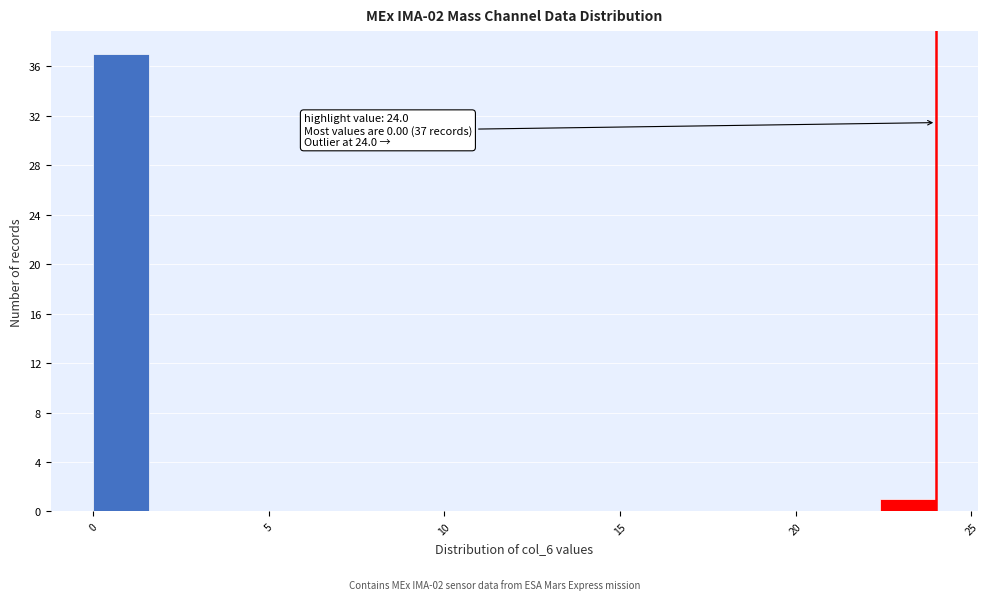

Around what value on the x-axis is the tallest bar? Give the approximate position of its centre, as read against the axis.

1.0